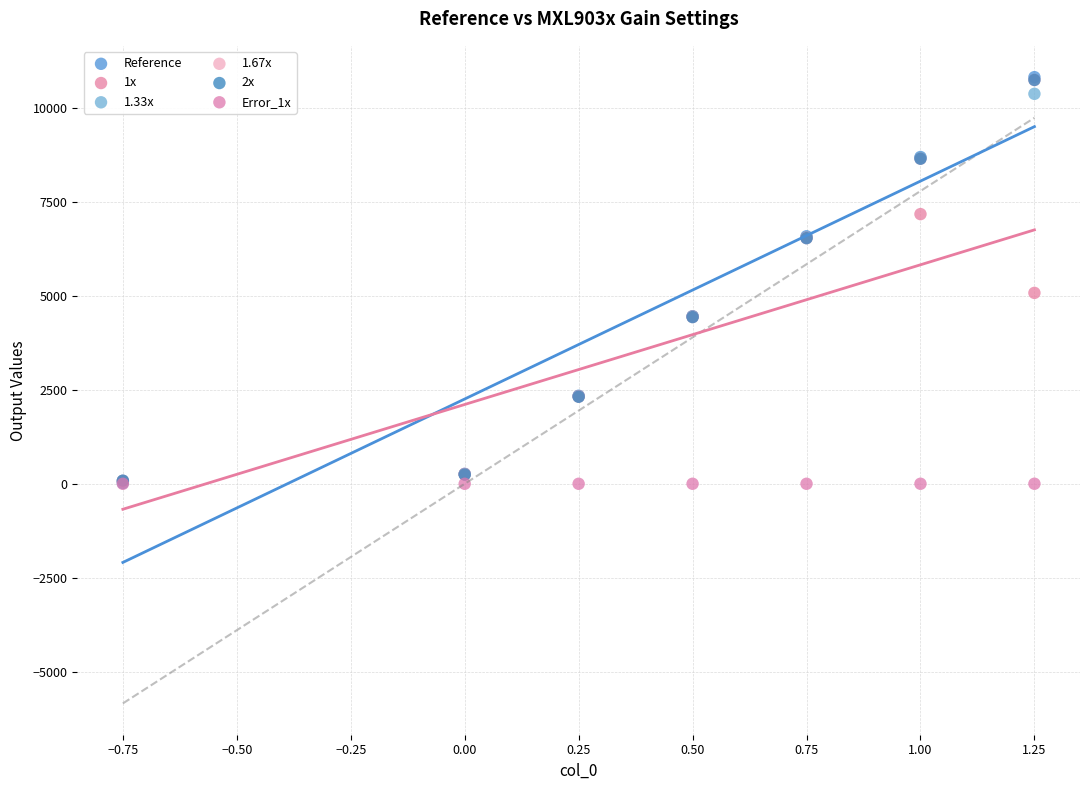

What are all the series names shown in the legend?

Reference, 1x, 1.33x, 1.67x, 2x, Error_1x